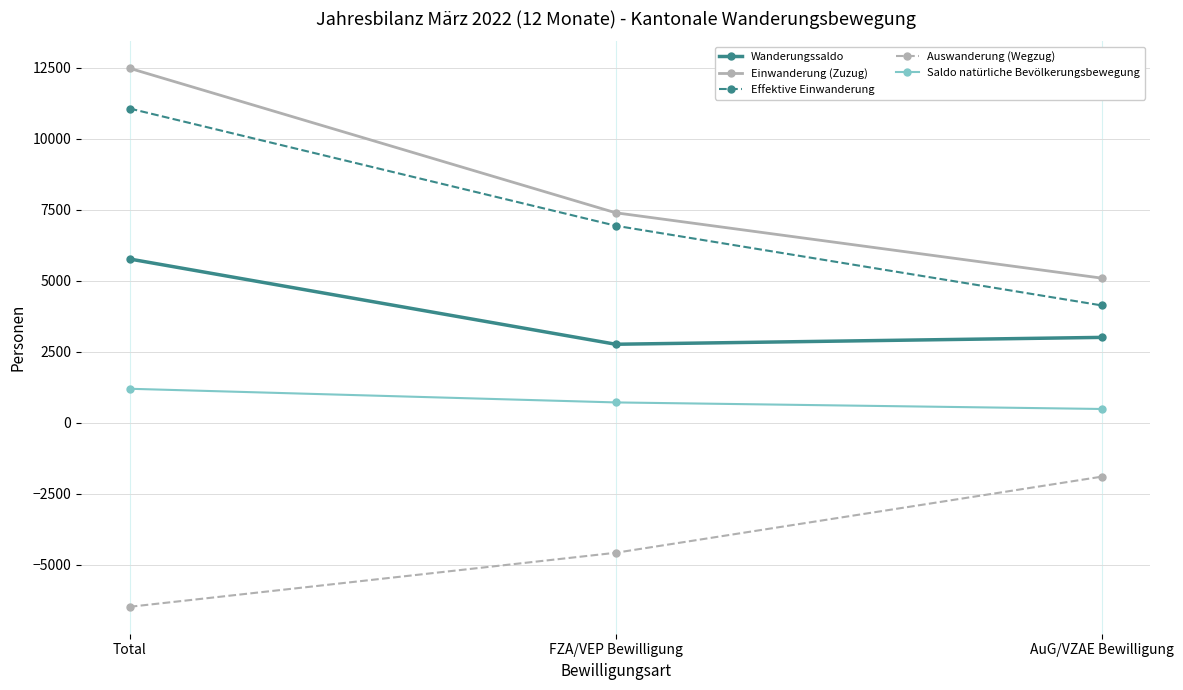

How many data points in Auswanderung (Wegzug) are less than -4584?

1